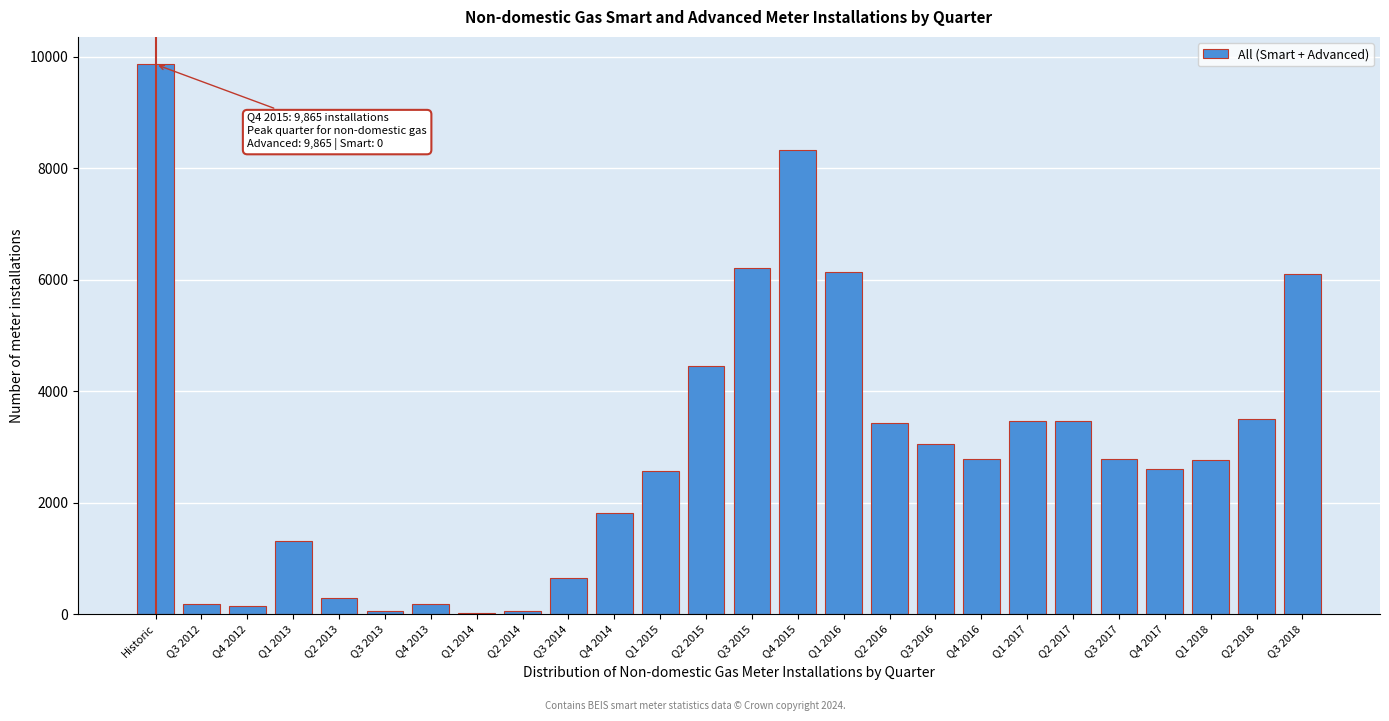

At which label is the value closest to 4944?

Q2 2015